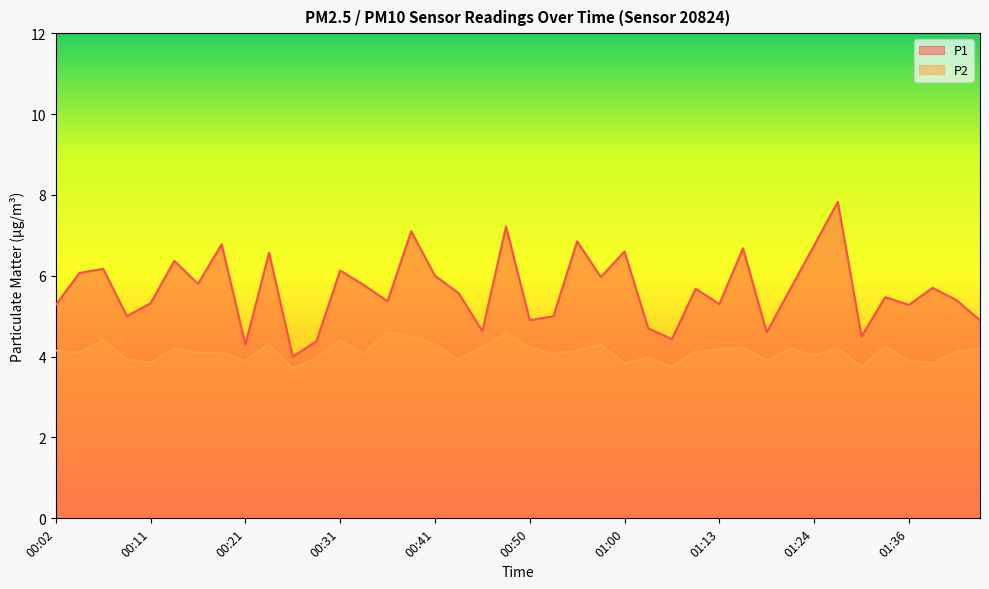

Between 00:55 and 00:04, which is larger?

00:55